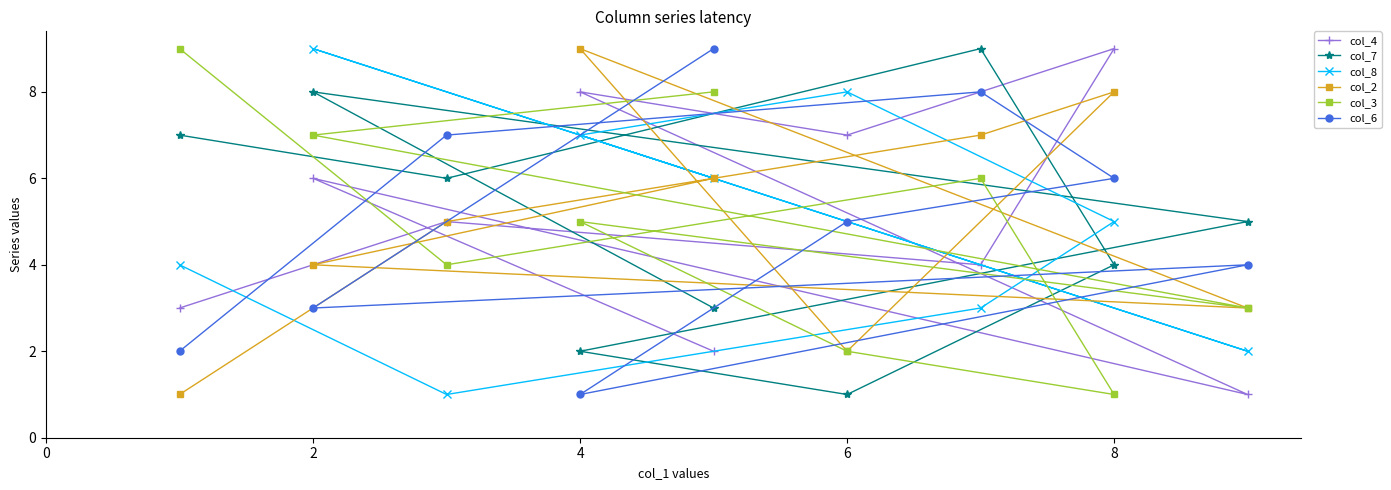

Which series has the largest total across all categories?

col_4